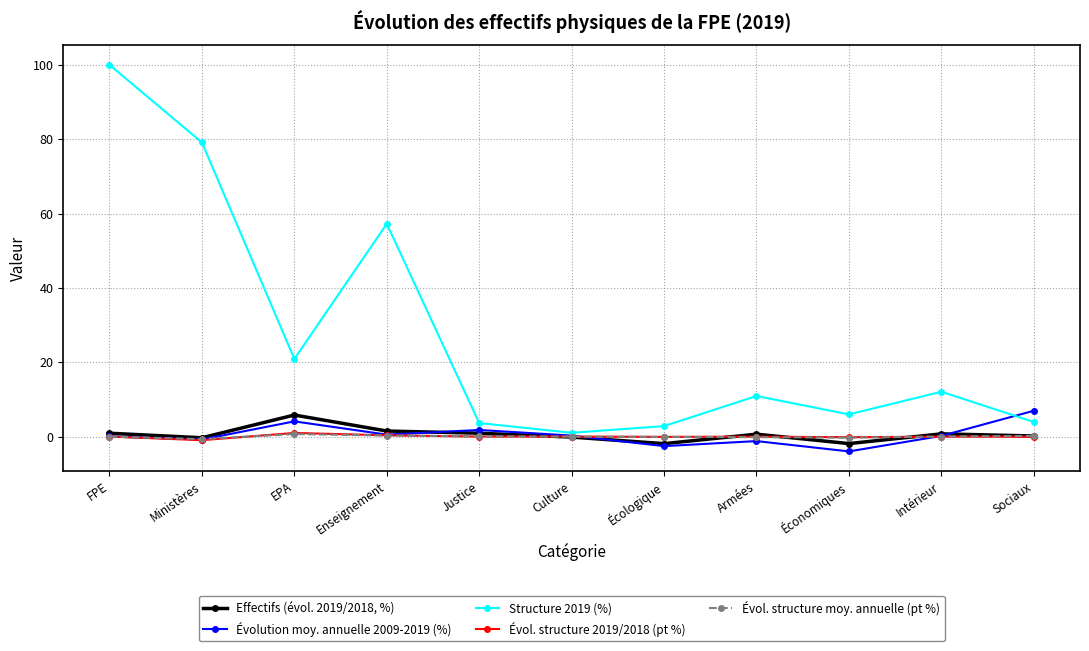

What value does the Évol. structure 2019/2018 (pt %) series have at Ministères?

-1.0